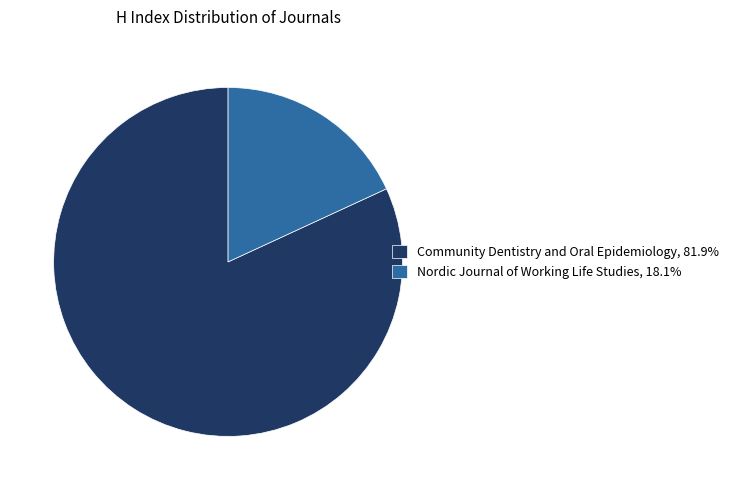

Do Community Dentistry and Oral Epidemiology, 81.9% and Nordic Journal of Working Life Studies, 18.1% together represent more than half of the pie?

Yes